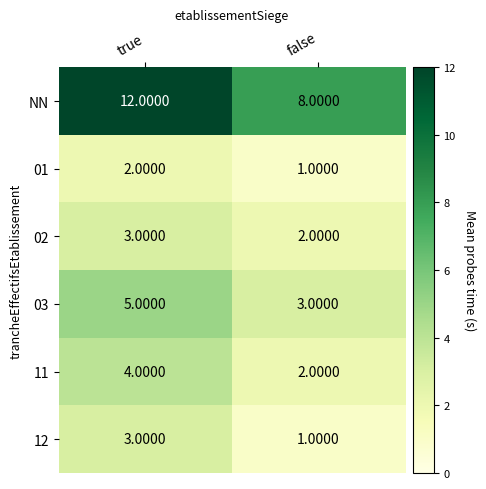

List the labels in order of 12 value, smallest first.

false, true